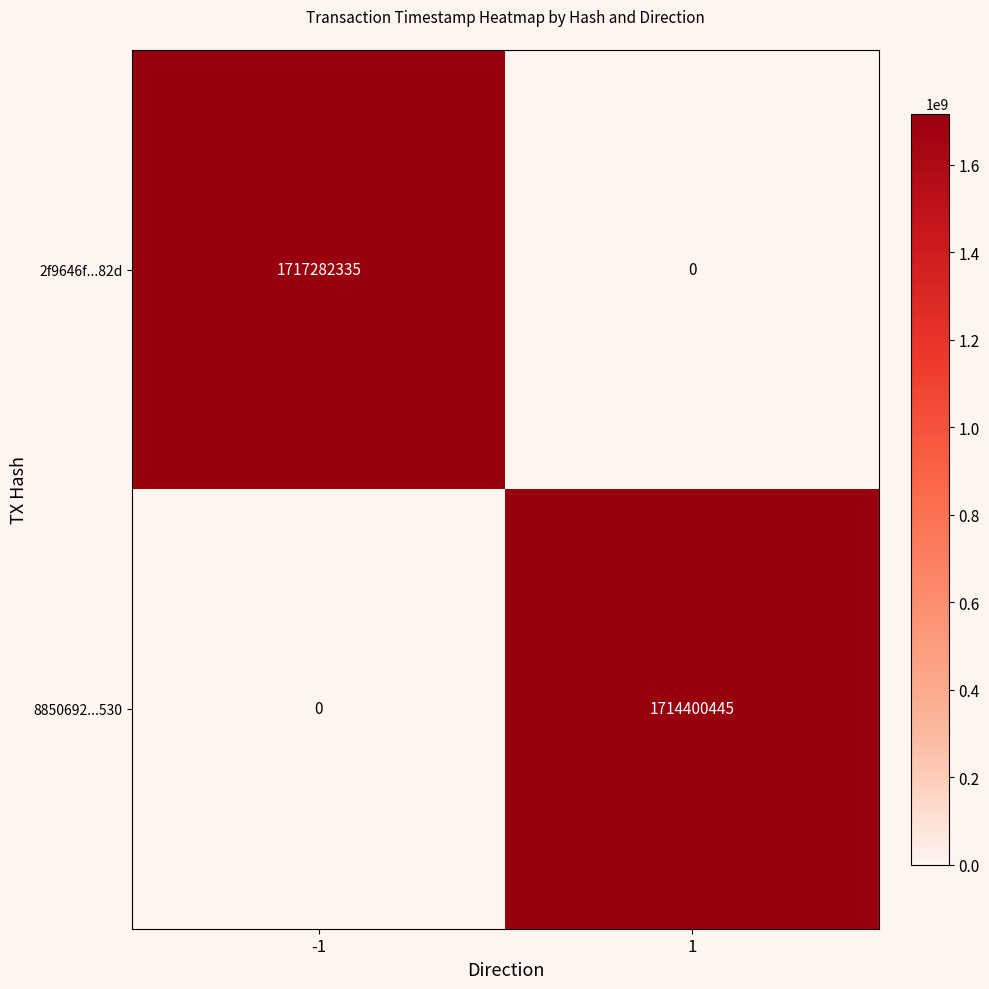

What value does the 2f9646f...82d series have at -1, to the nearest 50?

1717282350